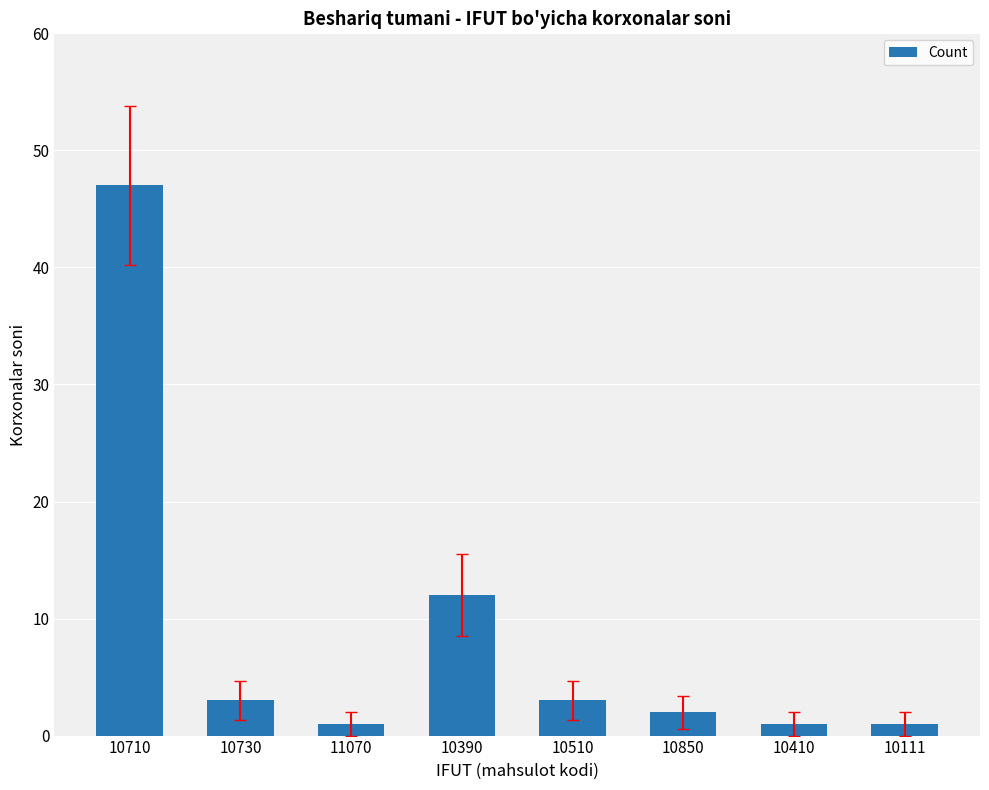

The chart shows a value of 5 at 10510. True or false?

False